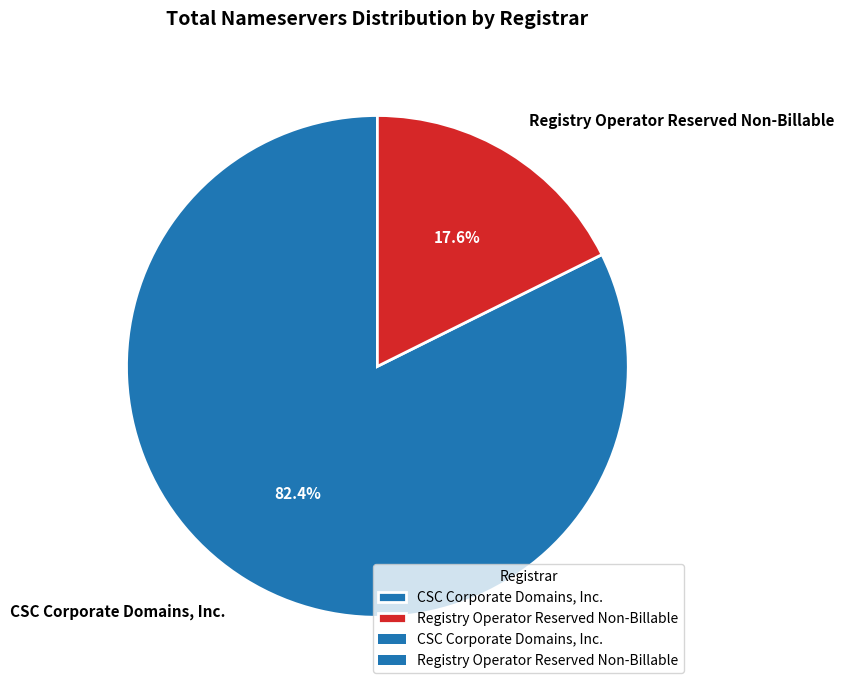

Rank the categories by value from highest to lowest.

CSC Corporate Domains, Inc., Registry Operator Reserved Non-Billable